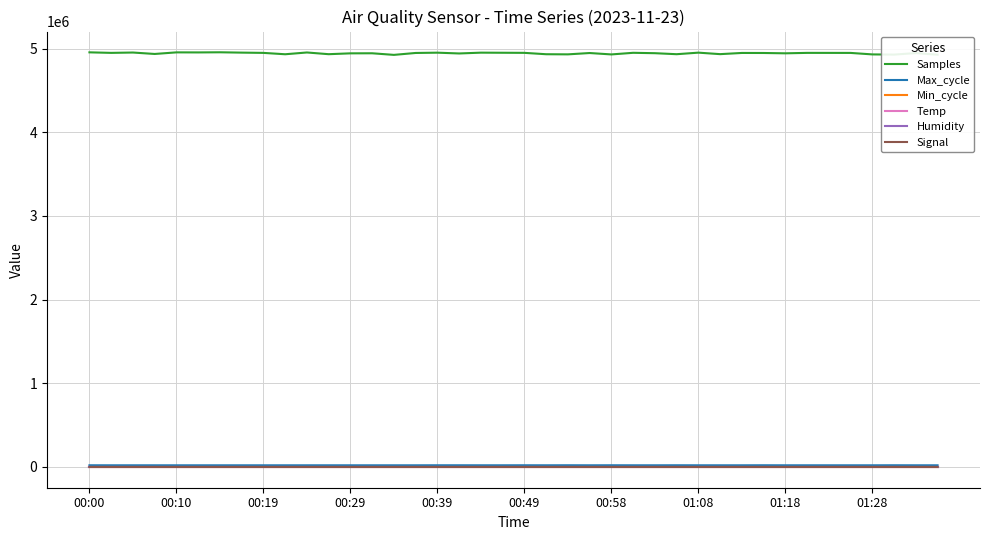

What are all the series names shown in the legend?

Samples, Max_cycle, Min_cycle, Temp, Humidity, Signal